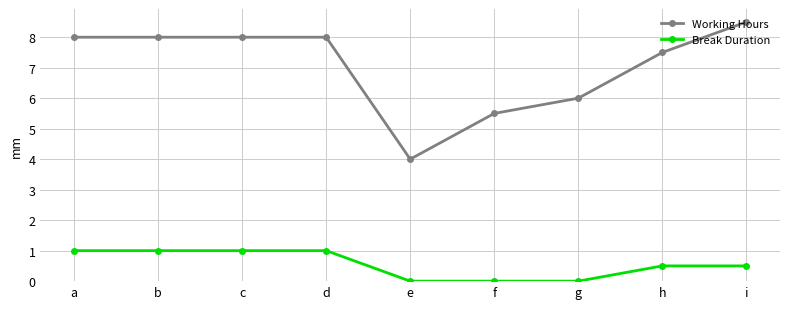

What is the difference between the Working Hours values at h and e?

3.5